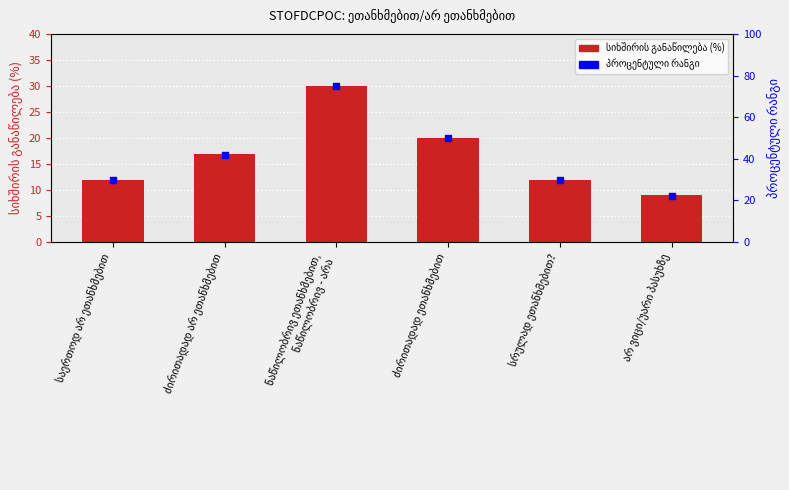

Which series contains the lowest Y value?

სიხშირის განაწილება (%)